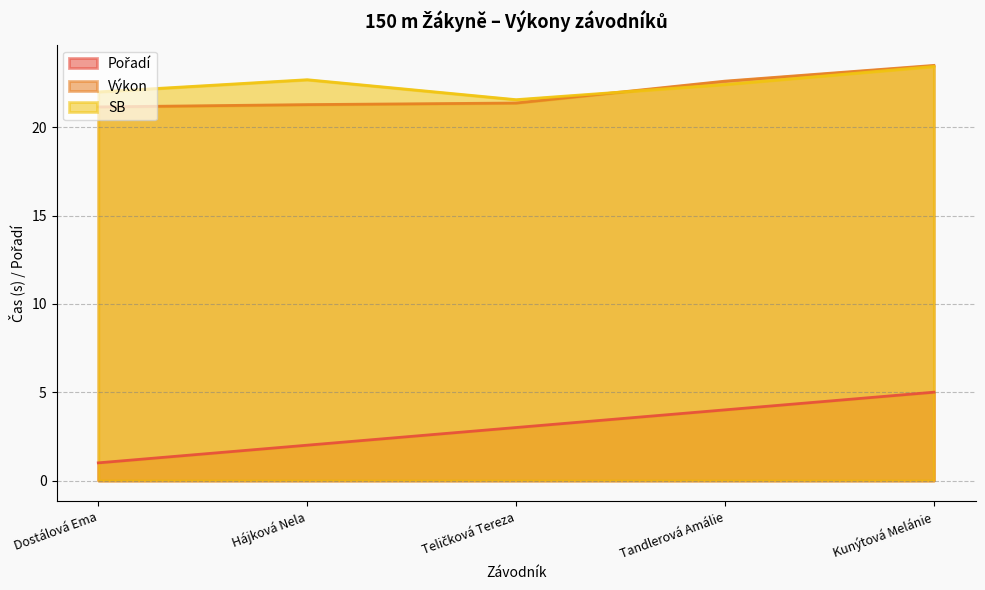

How many SB values are between 22 and 23?

3